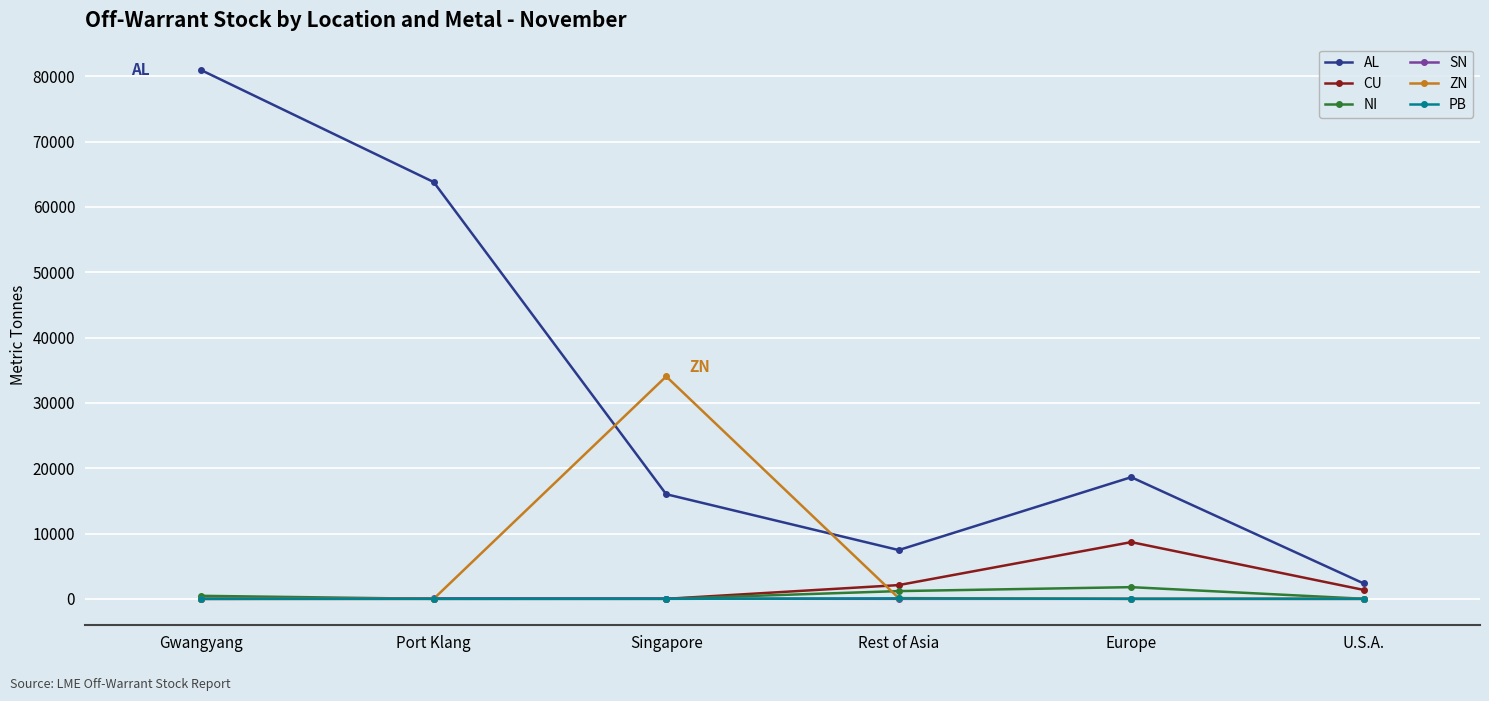

True or false: SN and AL cross at least once.

False